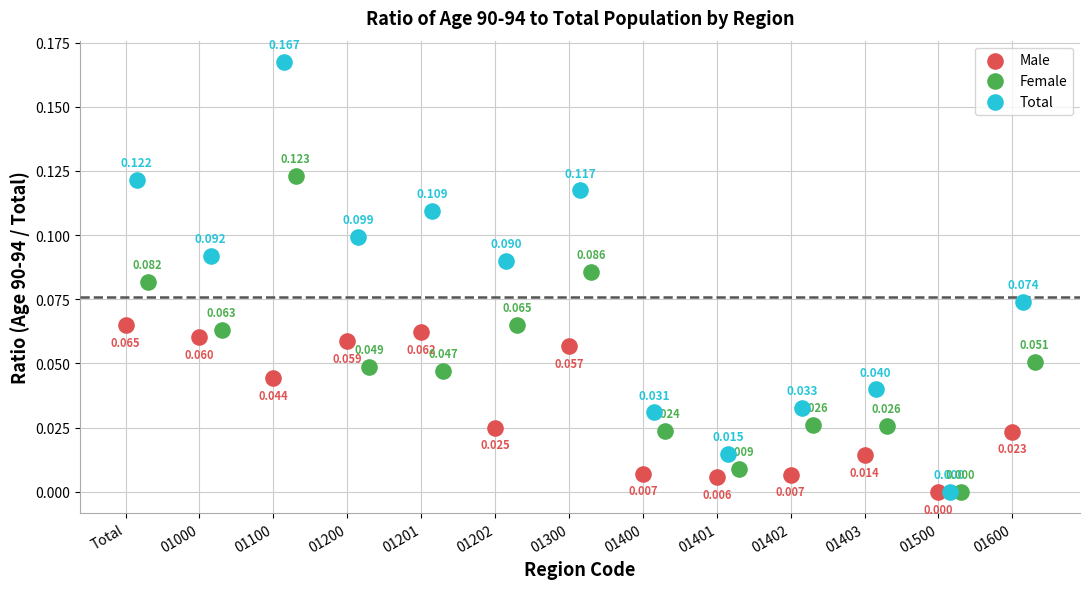

Which series reaches the maximum Y coordinate?

Total